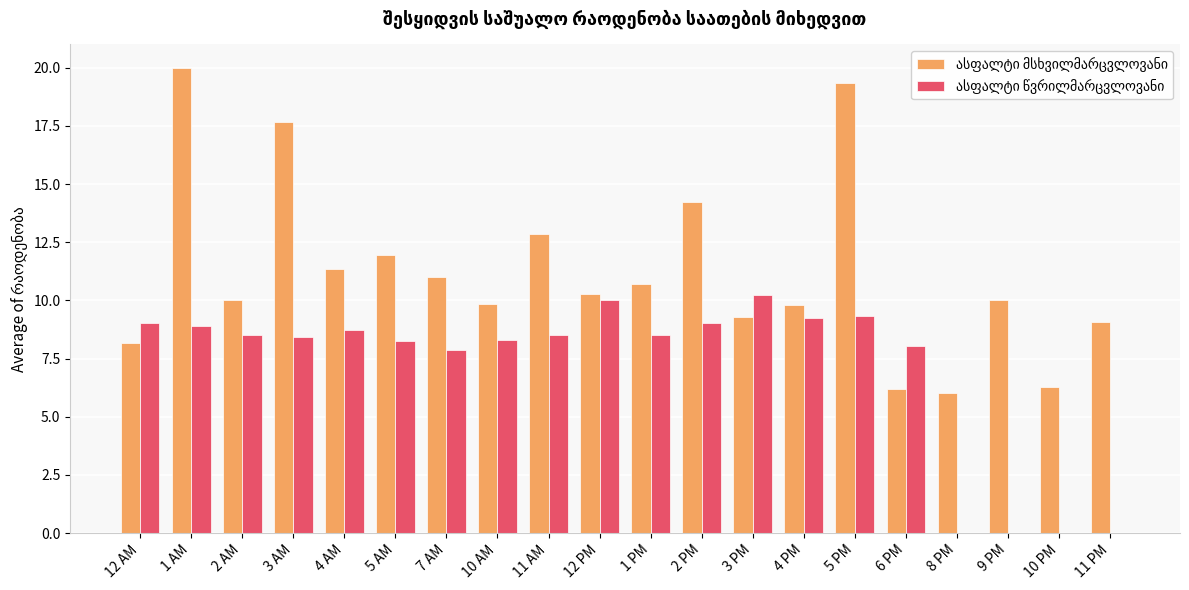

What is the total value across all series at 1 PM?

19.2